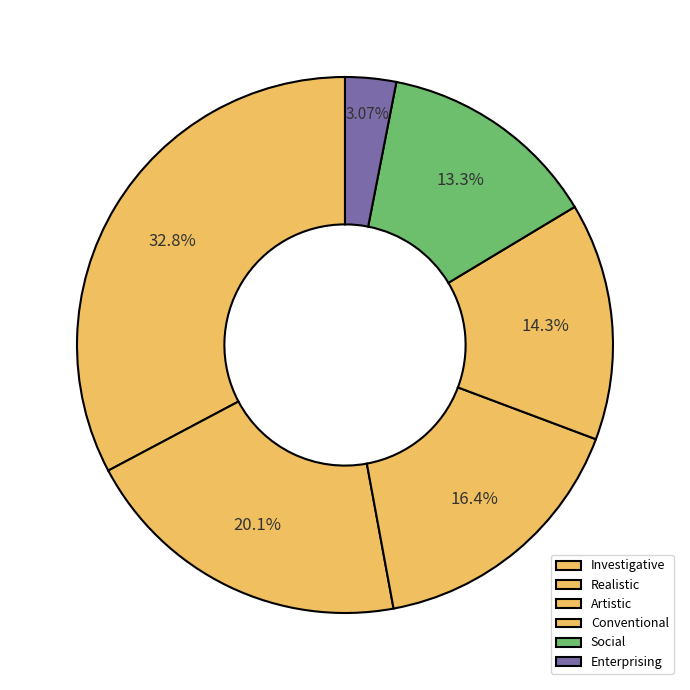

True or false: Enterprising accounts for 3% of the total.

True